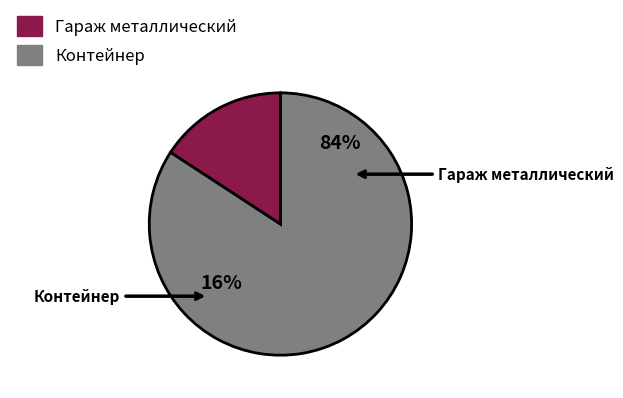

What is the smallest slice in the pie chart?

Контейнер